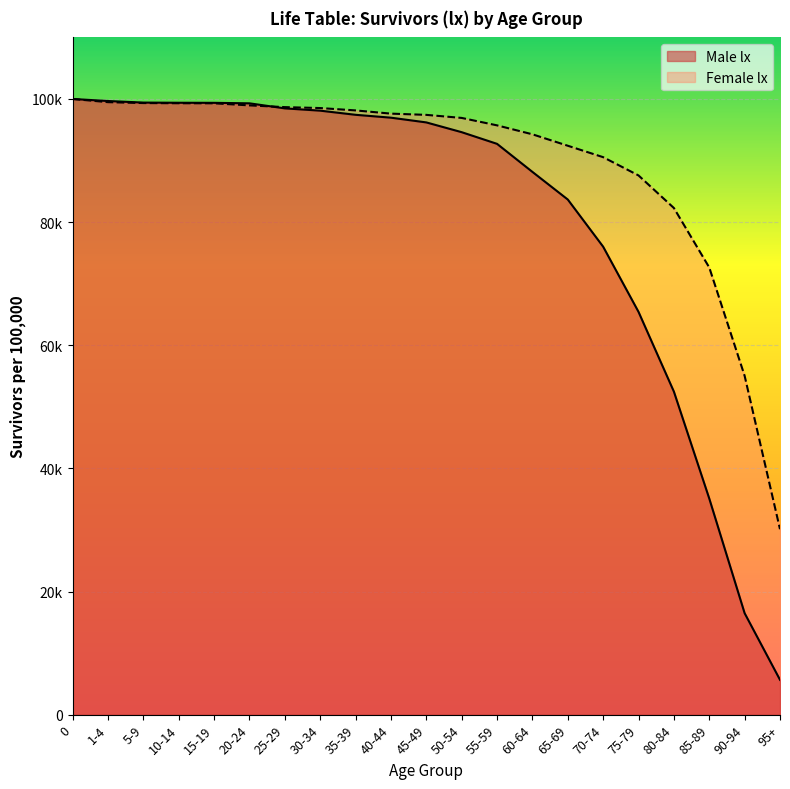

Does the chart display data point markers on the line(s)?

No